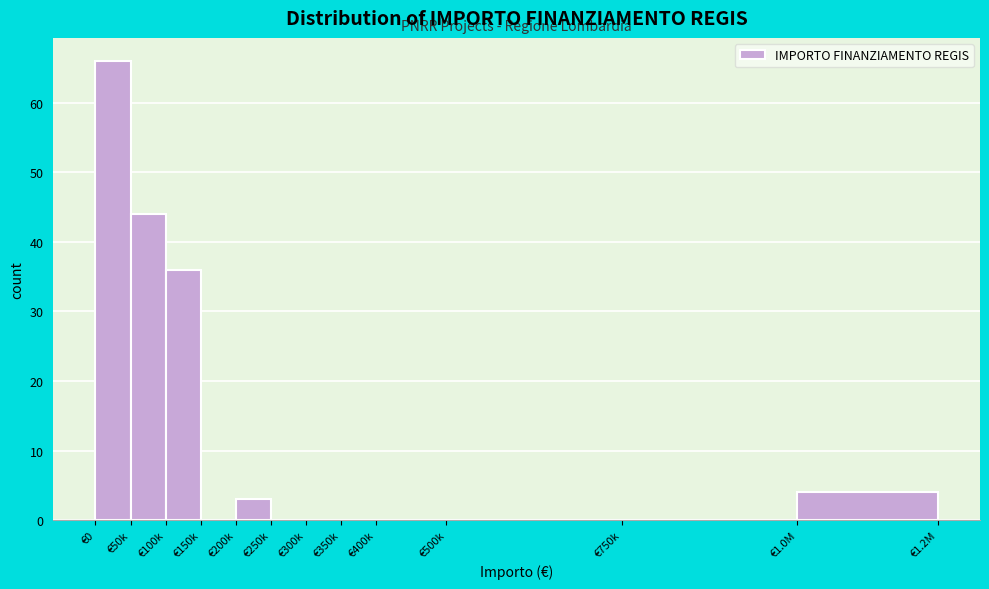

Reading left to right, list all the values displayed in this chart.

€0=66	€50k=44	€100k=36	€150k=0	€200k=3	€250k=0	€300k=0	€350k=0	€400k=0	€500k=0	€750k=0	€1.0M=4